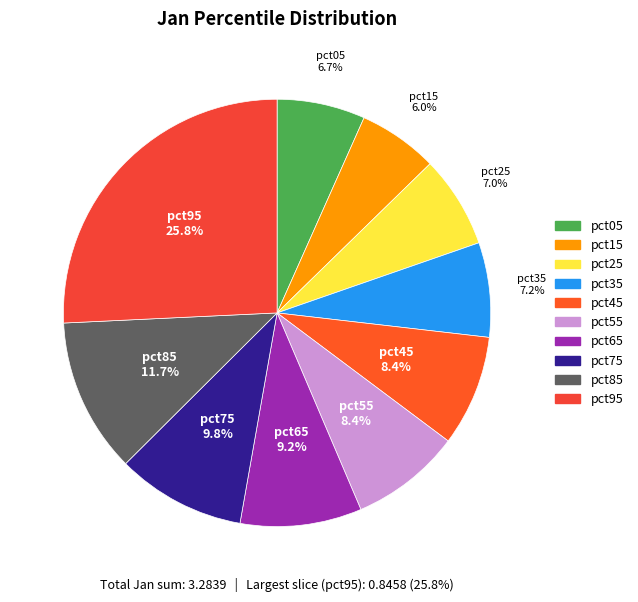

What percentage is the pct65 slice, to the nearest percent?

9%